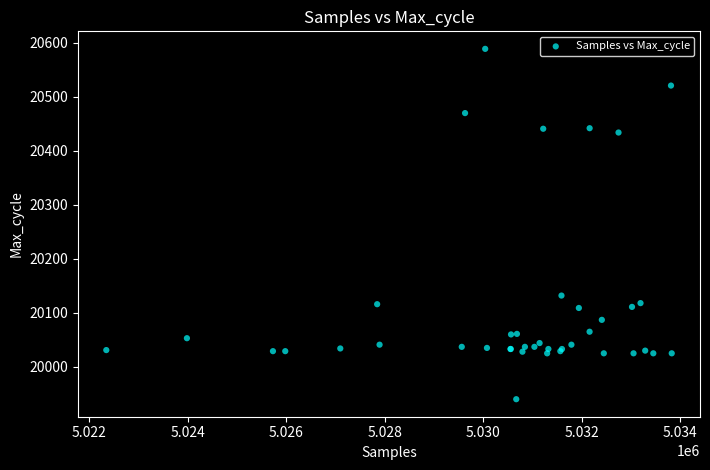

What Y value in the scatter plot is closest to 20264?

20132